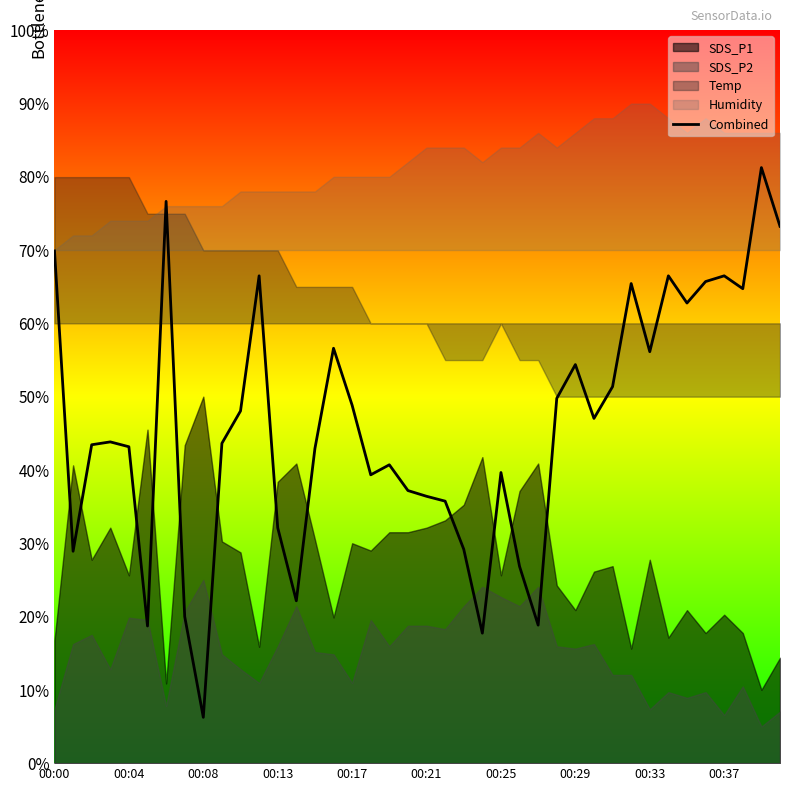

Where does the data first go above 43?

00:00